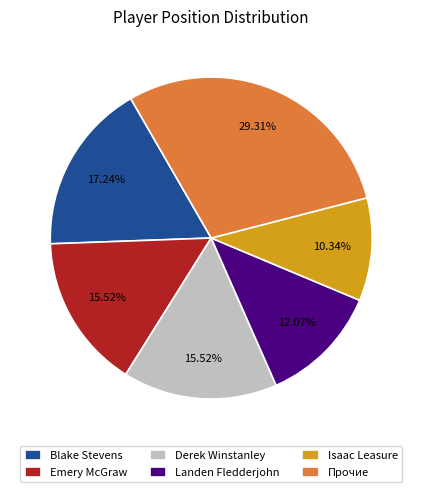

Is Derek Winstanley the majority of the pie?

No